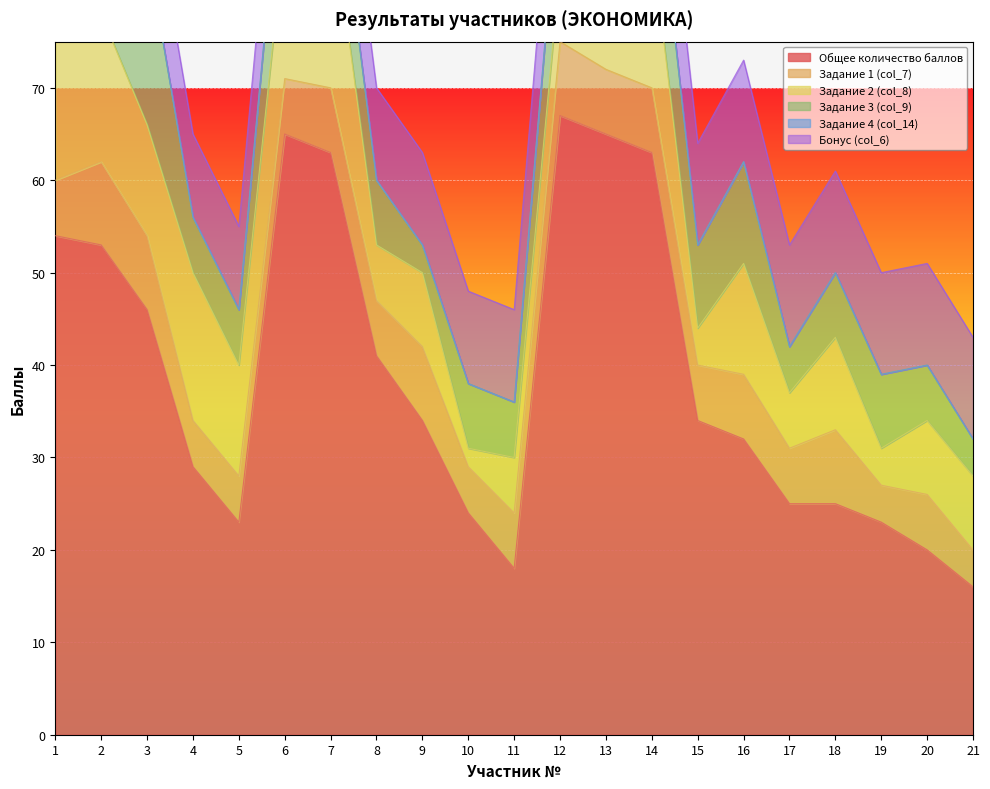

At which category is the sum across all series the highest?

6